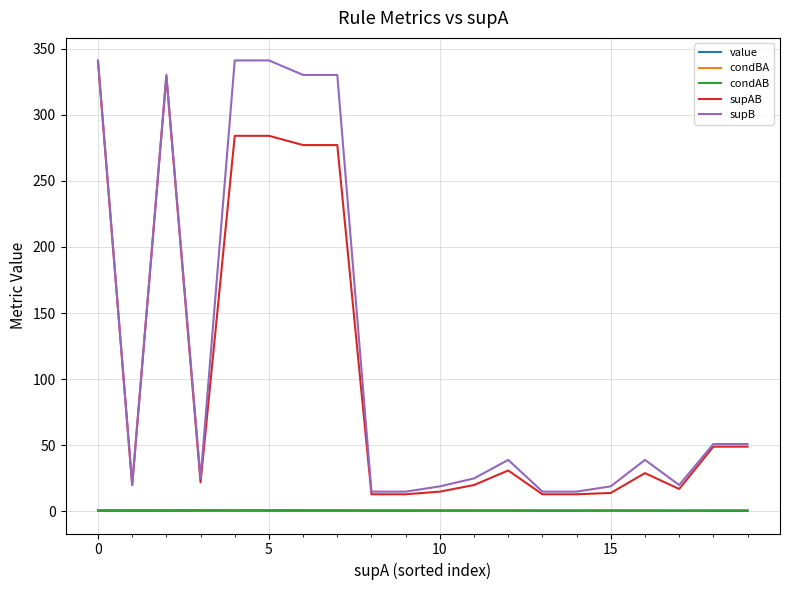

What is the greatest value displayed?

341.0